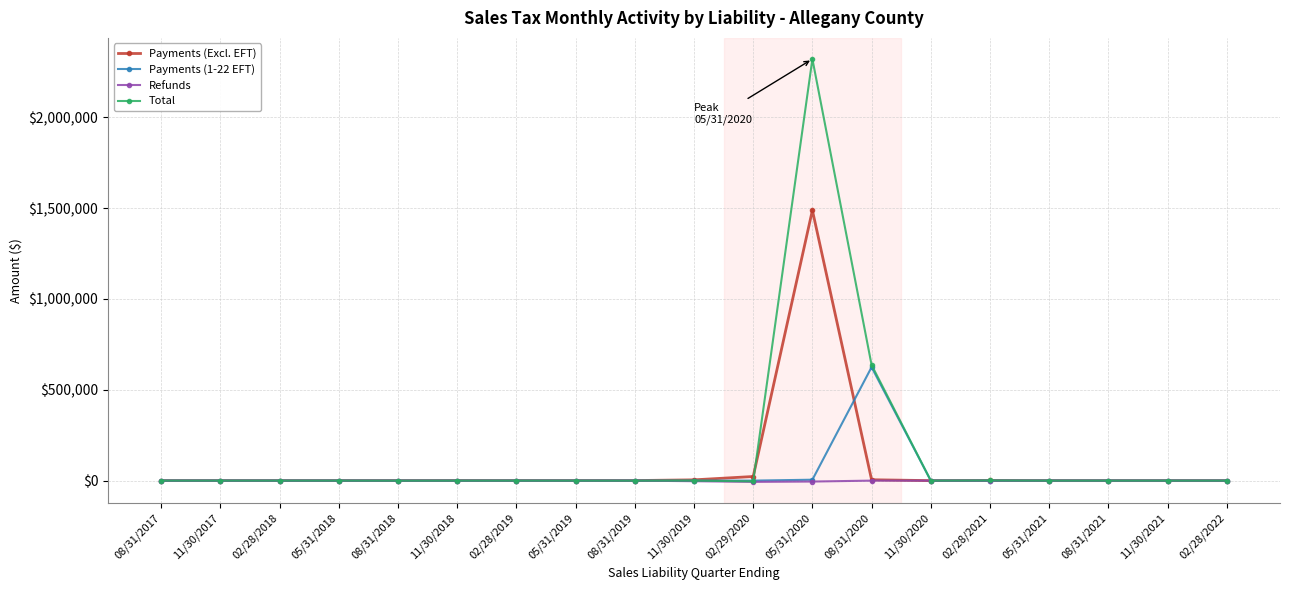

Read the Payments (Excl. EFT) value at 02/29/2020.

22670.6